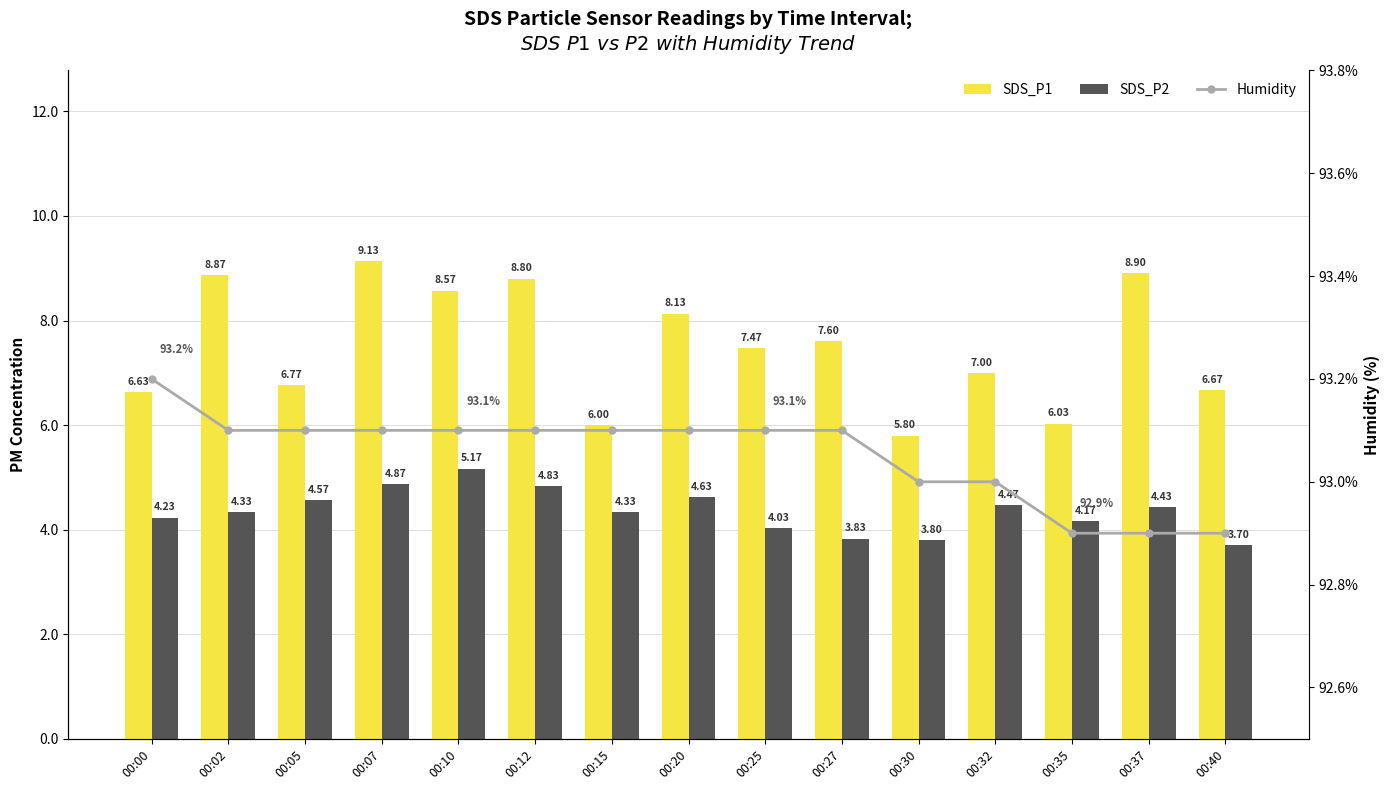

What is the difference between the highest and lowest values at 00:02?

88.8